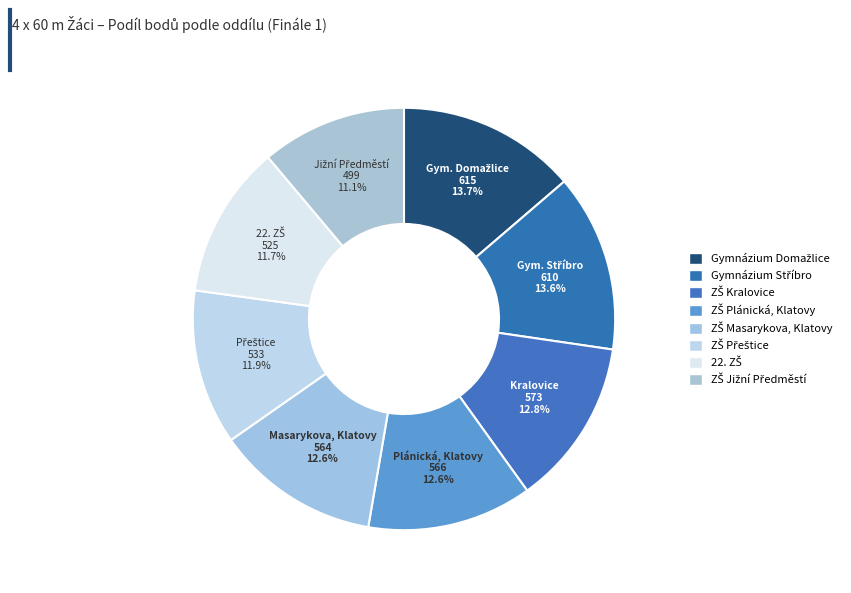

Does Gymnázium Stříbro represent more than half of the total?

No